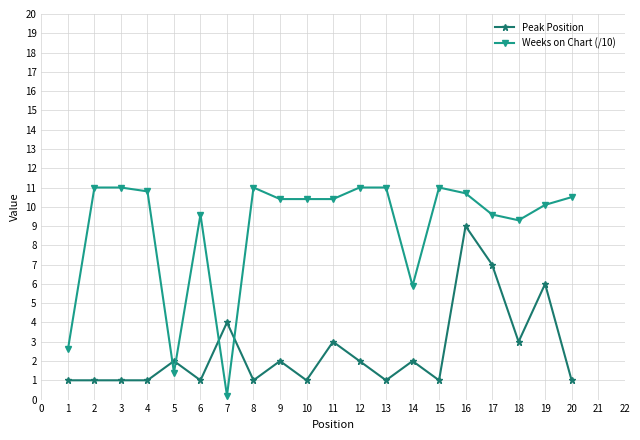

The Weeks on Chart (/10) series shows 10.4 at 9. True or false?

True